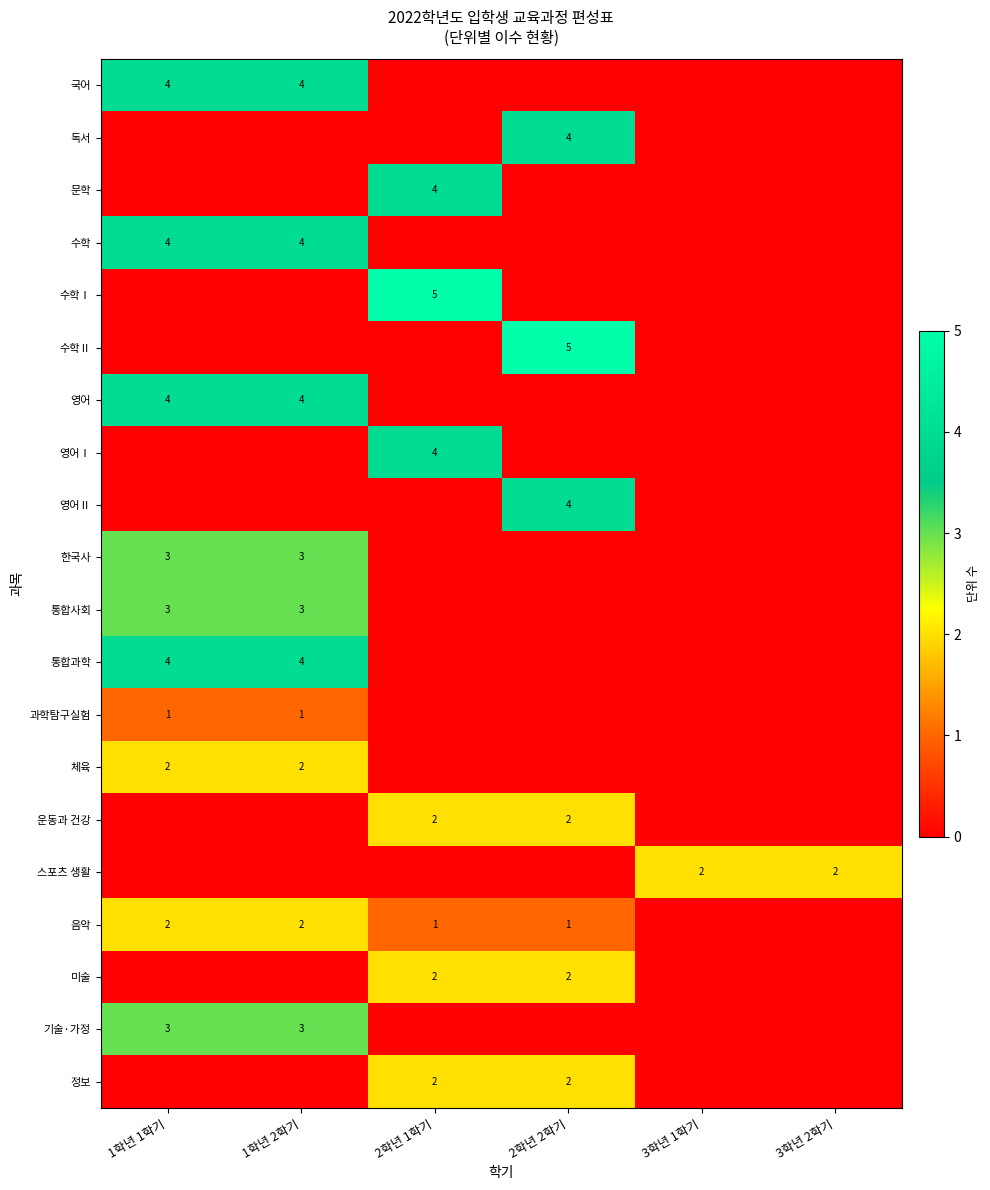

Is it true that 정보 equals 2 at 2학년 1학기?

True